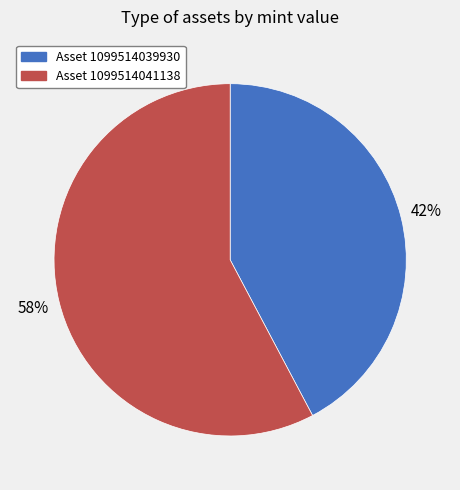

How many segments does this pie chart have?

2